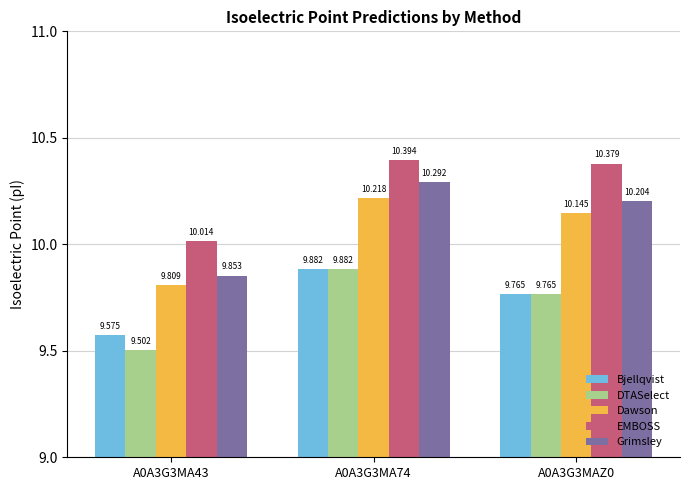

Is the value of Bjellqvist at A0A3G3MA74 greater than the value of Dawson at A0A3G3MAZ0?

No